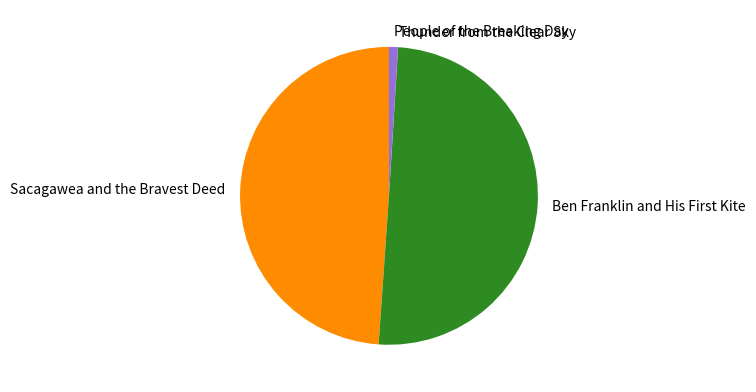

What is the majority slice?

Ben Franklin and His First Kite